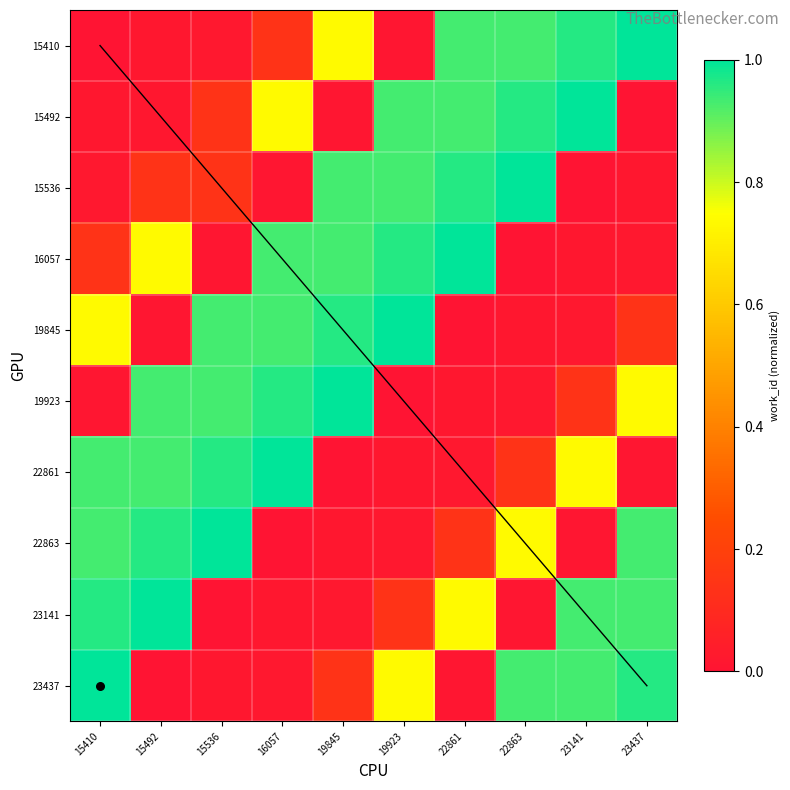

What is the sum of all 15410 values?

4.8